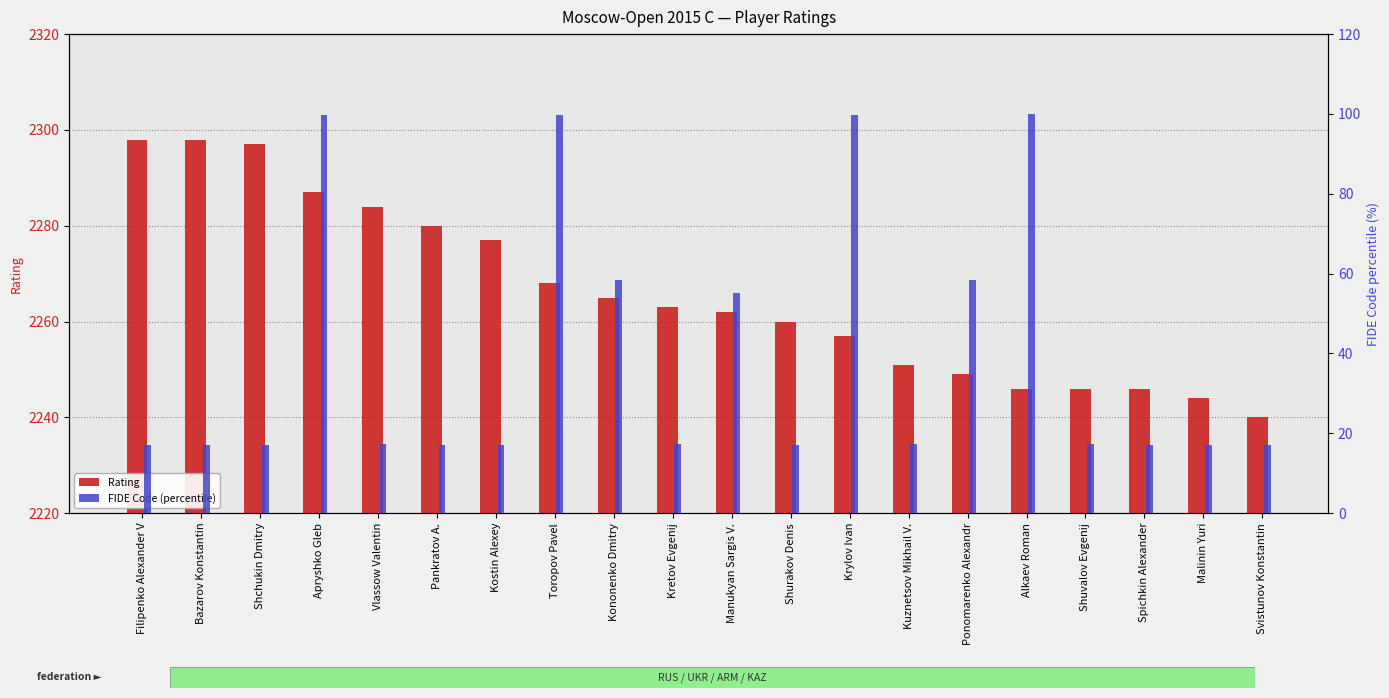

Reading left to right, list all the values displayed in this chart.

Rating: 2298.0	2298.0	2297.0	2287.0	2284.0	2280.0	2277.0	2268.0	2265.0	2263.0	2262.0	2260.0	2257.0	2251.0	2249.0	2246.0	2246.0	2246.0	2244.0	2240.0
FIDE Code (percentile): 17.0	17.1	17.0	99.8	17.2	17.0	17.0	99.8	58.4	17.2	55.0	17.2	99.8	17.4	58.4	100.0	17.3	17.1	17.1	17.0